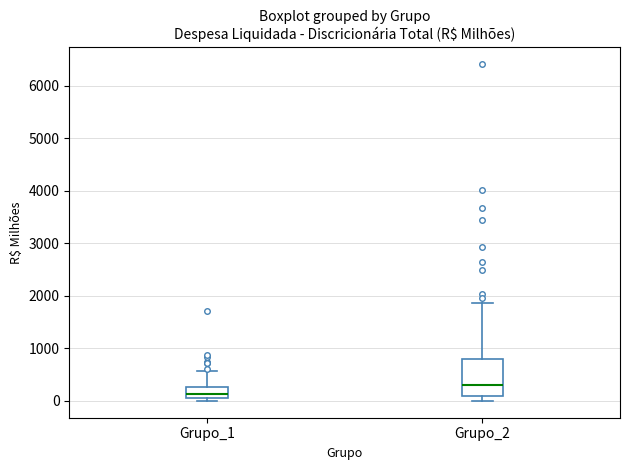

Which box is the tallest, from its lower edge to its upper edge?

Grupo_2